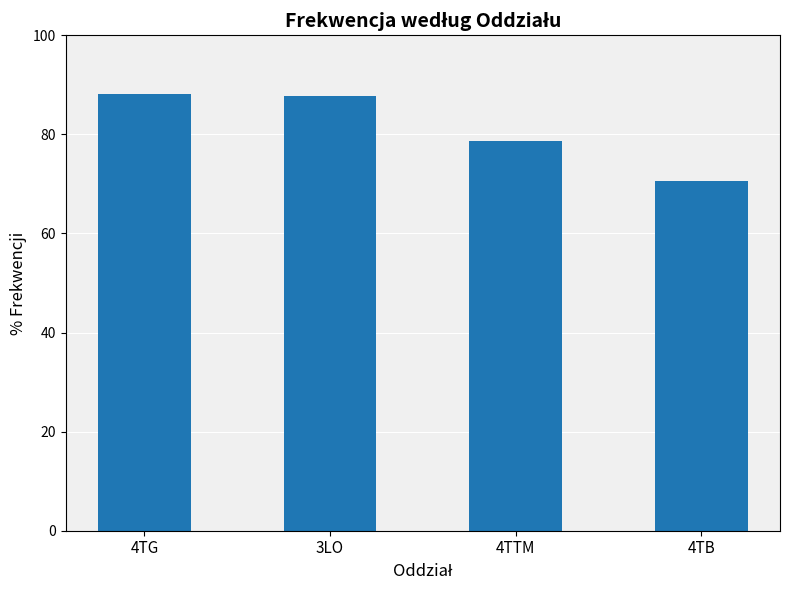

What is the change in value from 3LO to 4TTM?

-9.0